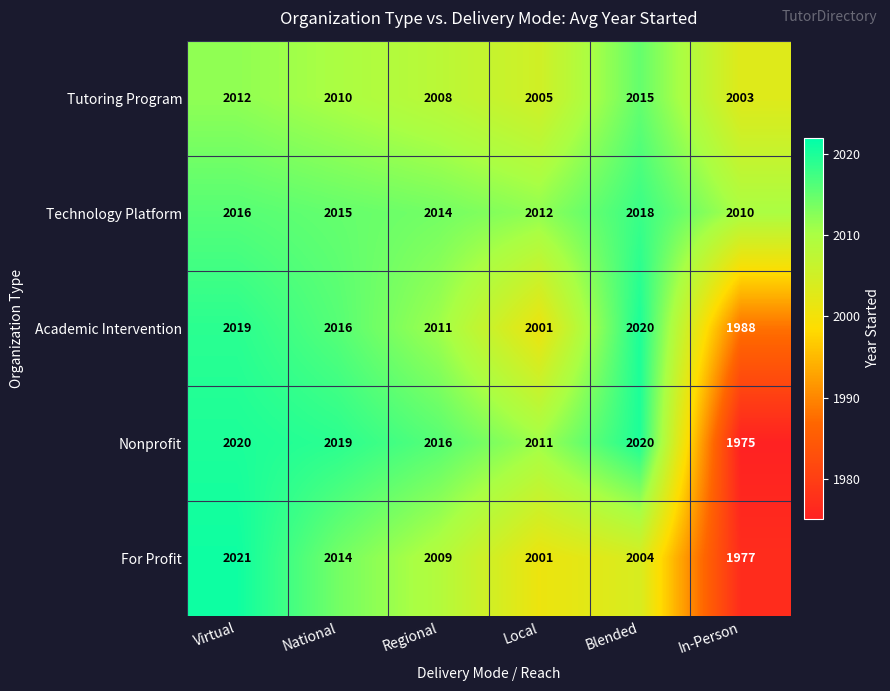

How many values in the Academic Intervention series are below 2016?

3